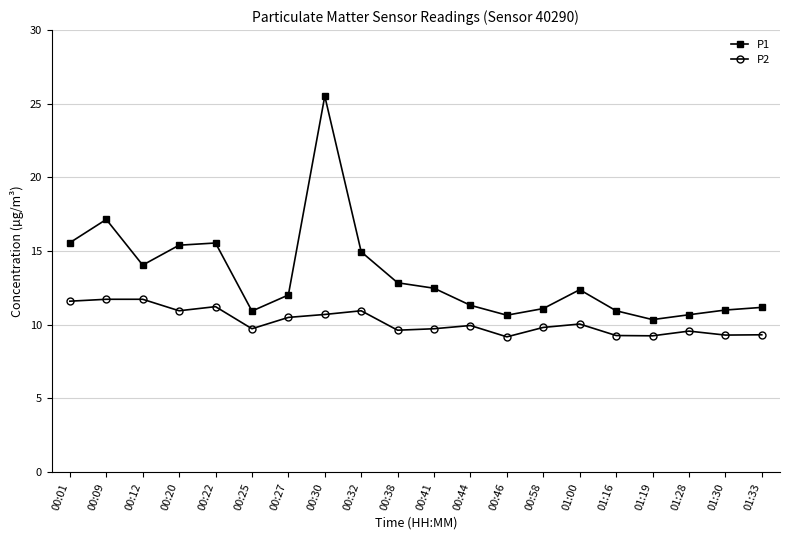

True or false: P2 and P1 intersect in this chart.

False